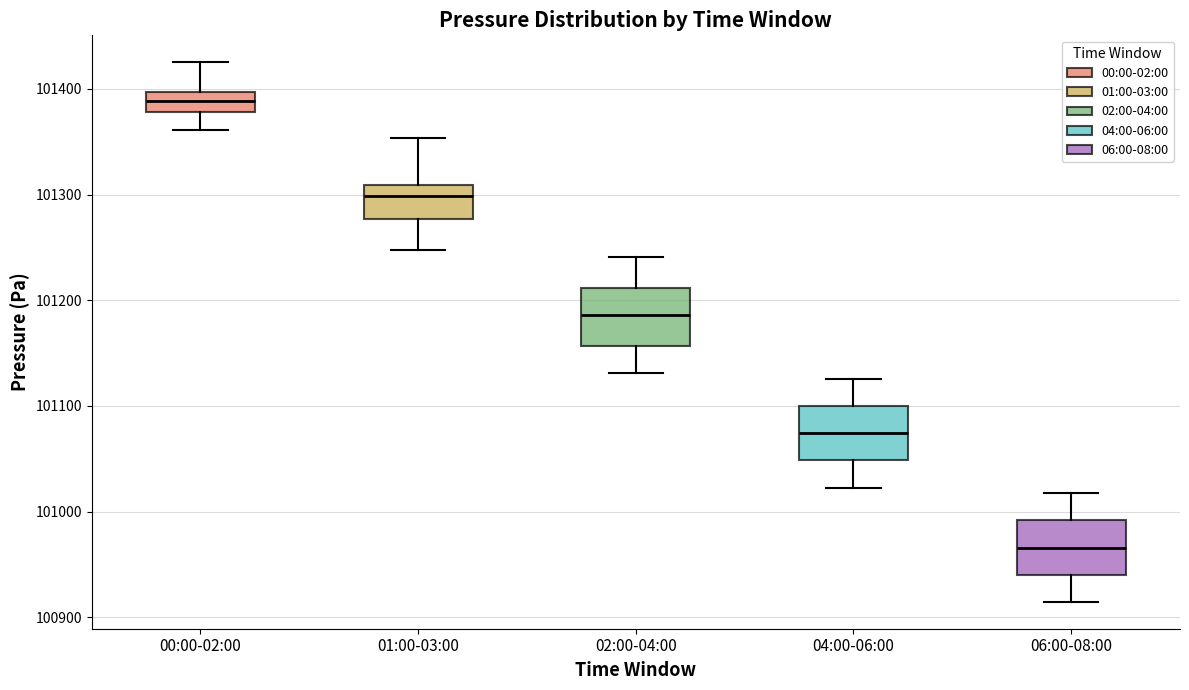

Reading left to right, read every box against the y-axis: the position of its median line, the range the box covers, and the ends of its whiskers. The values are not printed on the chart, so give them approximately, as read against the axis.

00:00-02:00: median 101390, box 101380 to 101400, whiskers 101360 to 101430
01:00-03:00: median 101300, box 101280 to 101310, whiskers 101250 to 101350
02:00-04:00: median 101190, box 101160 to 101210, whiskers 101130 to 101240
04:00-06:00: median 101070, box 101050 to 101100, whiskers 101020 to 101130
06:00-08:00: median 100970, box 100940 to 100990, whiskers 100910 to 101020